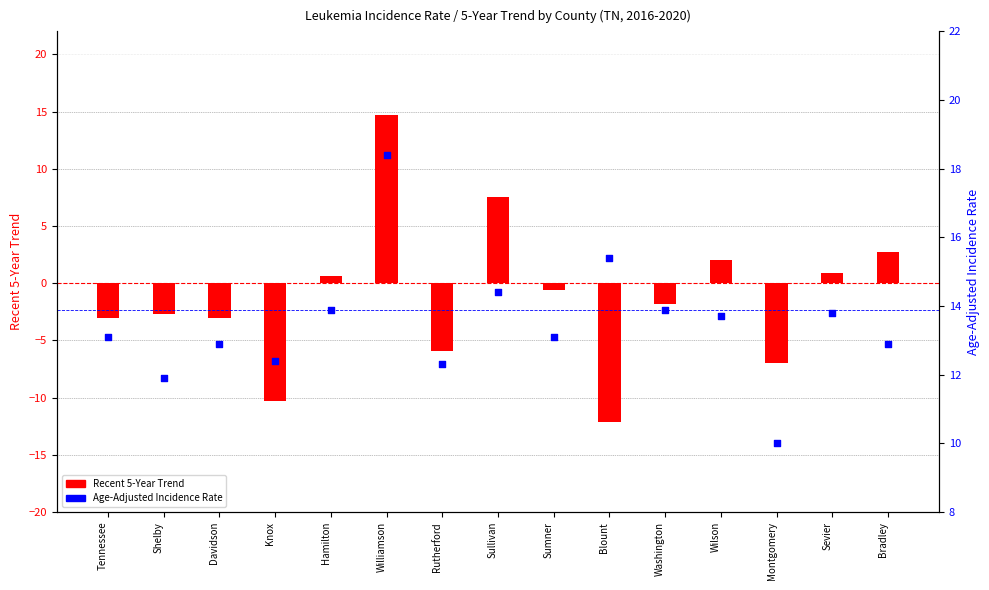

What are all the series names shown in the legend?

Recent 5-Year Trend, Age-Adjusted Incidence Rate